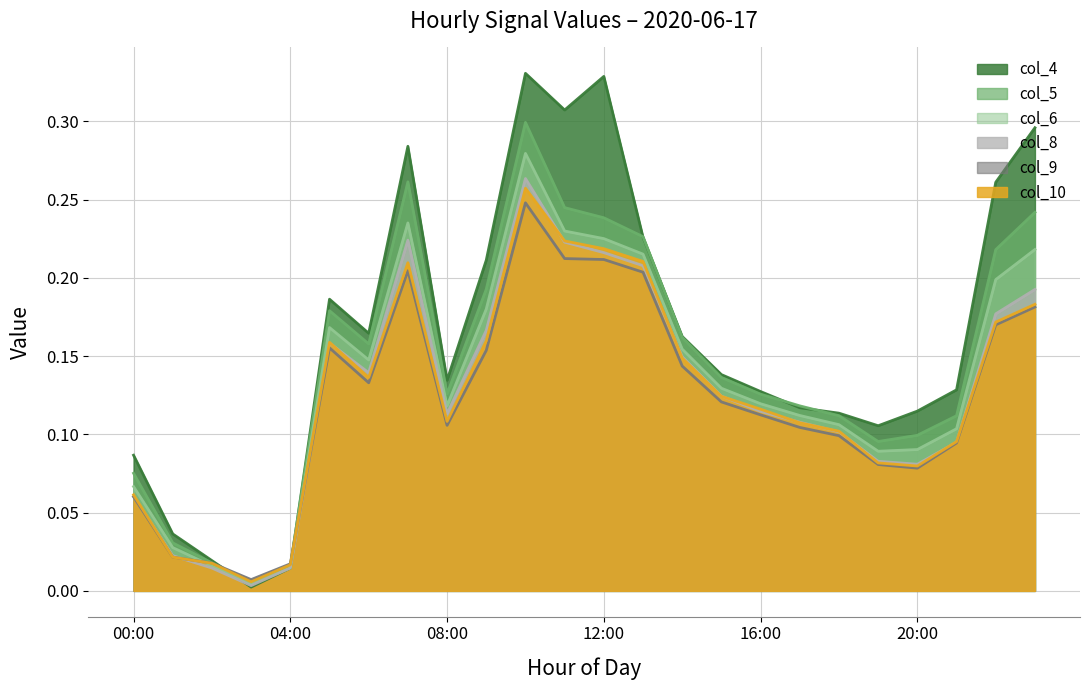

How many interior local peaks does the col_9 series have?

3